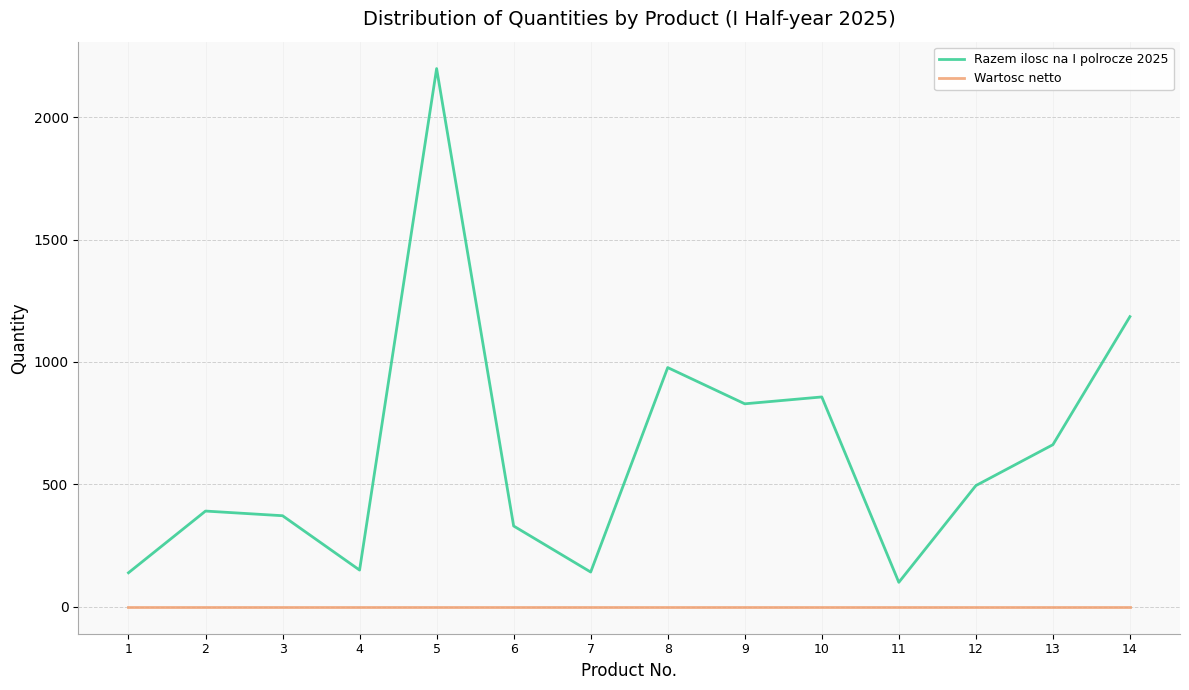

What is the minimum value for Razem ilosc na I polrocze 2025?

100